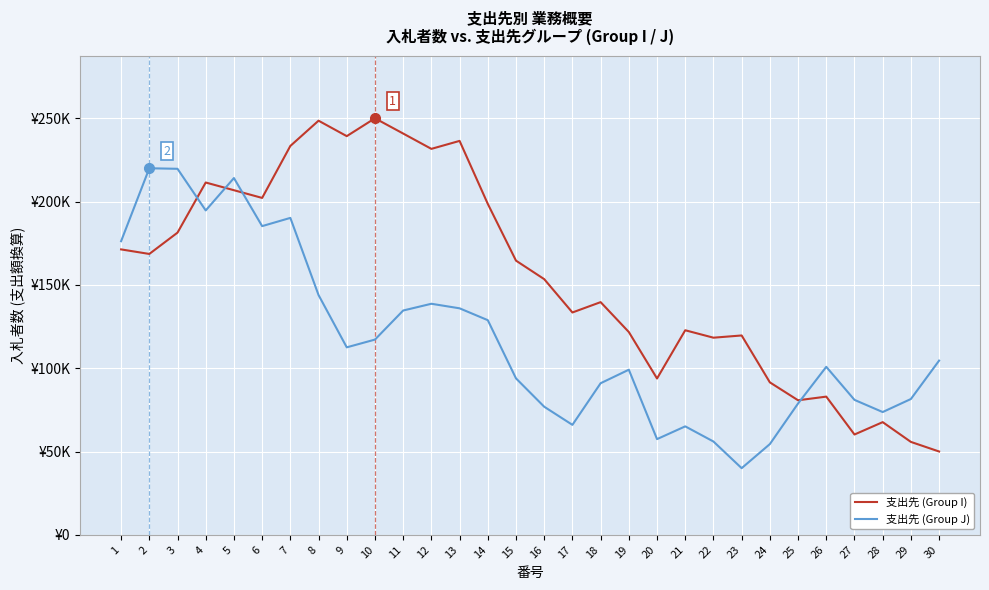

What is the difference between the highest and lowest values at 26?

17879.1